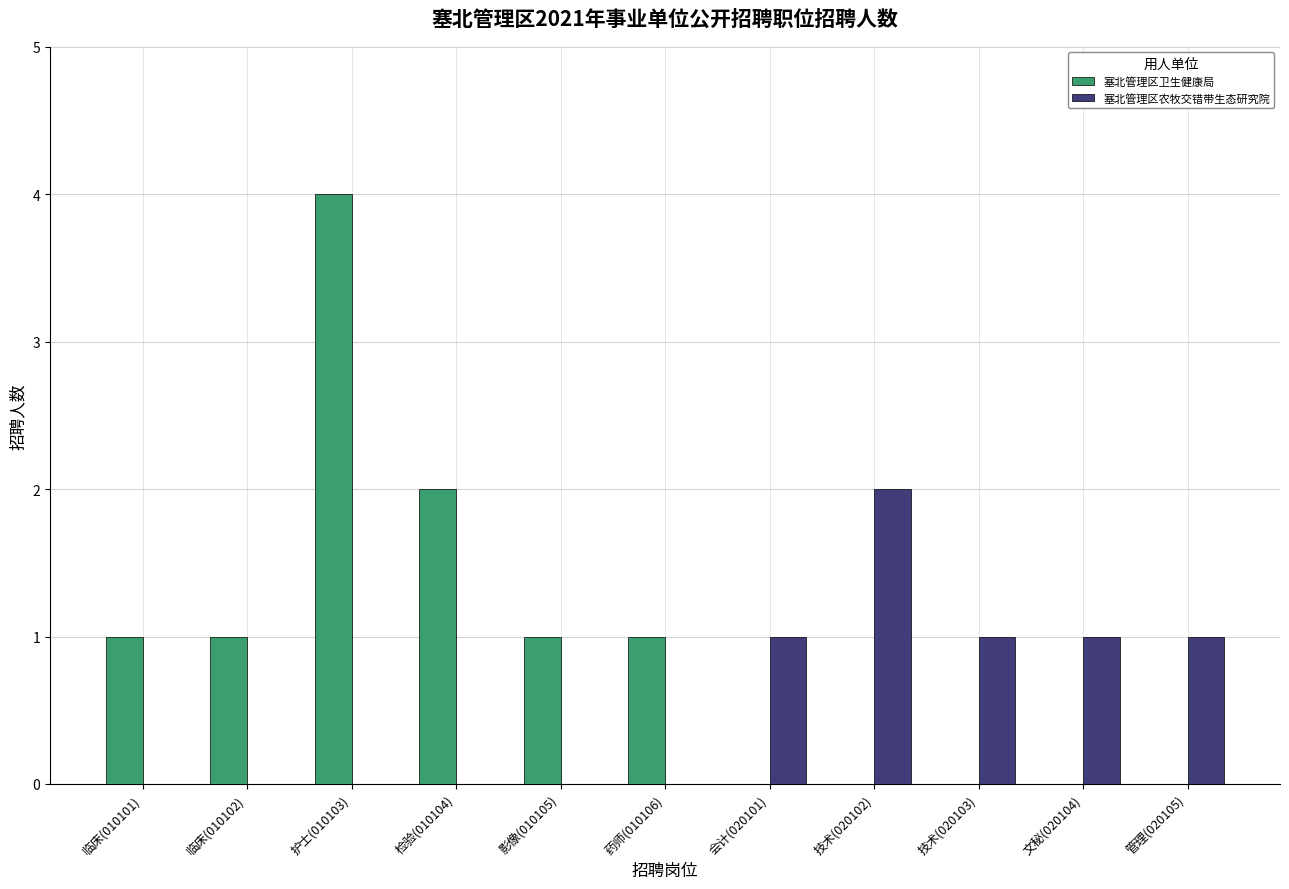

At which category is the sum across all series the highest?

护士(010103)